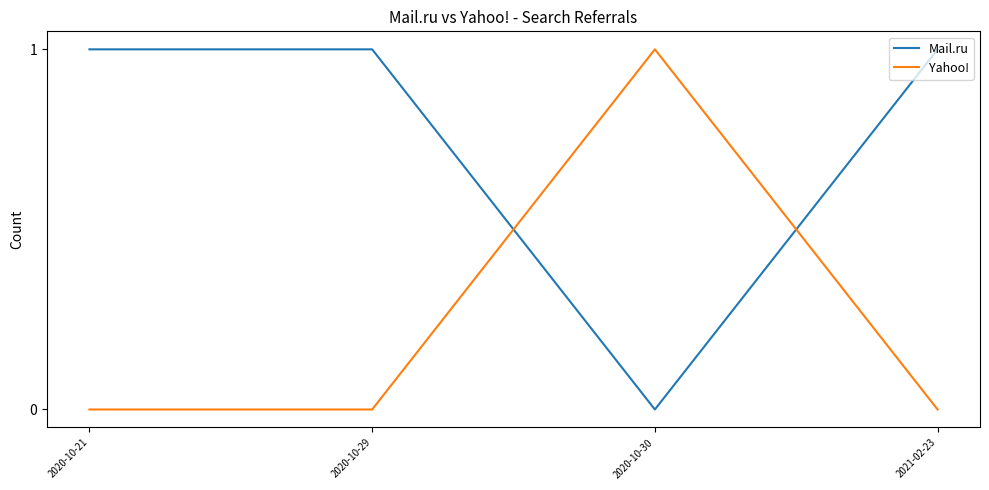

What is the spread (max minus min) of values at 2021-02-23?

1